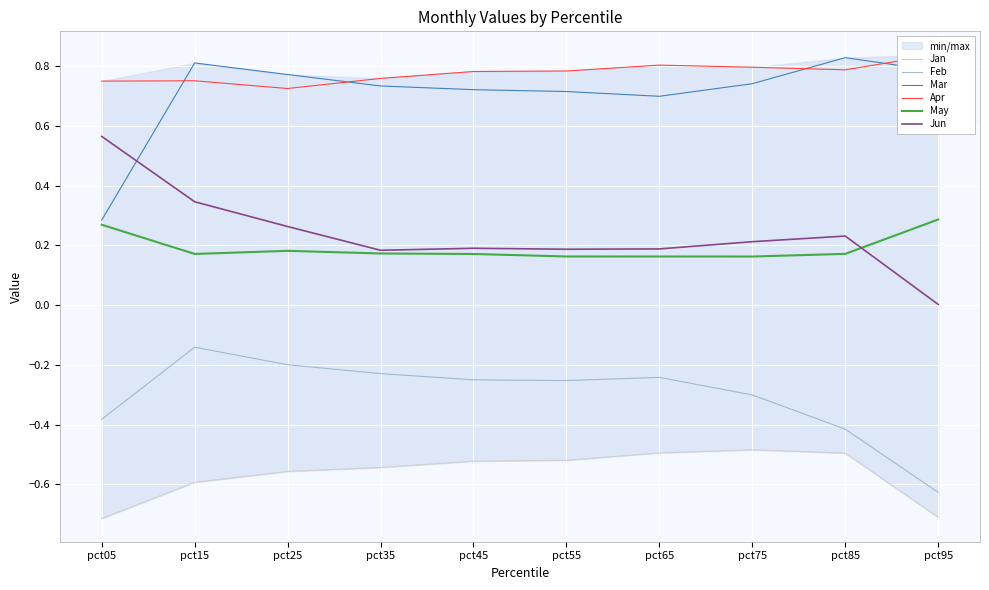

Where is the first local minimum for Mar?

pct65